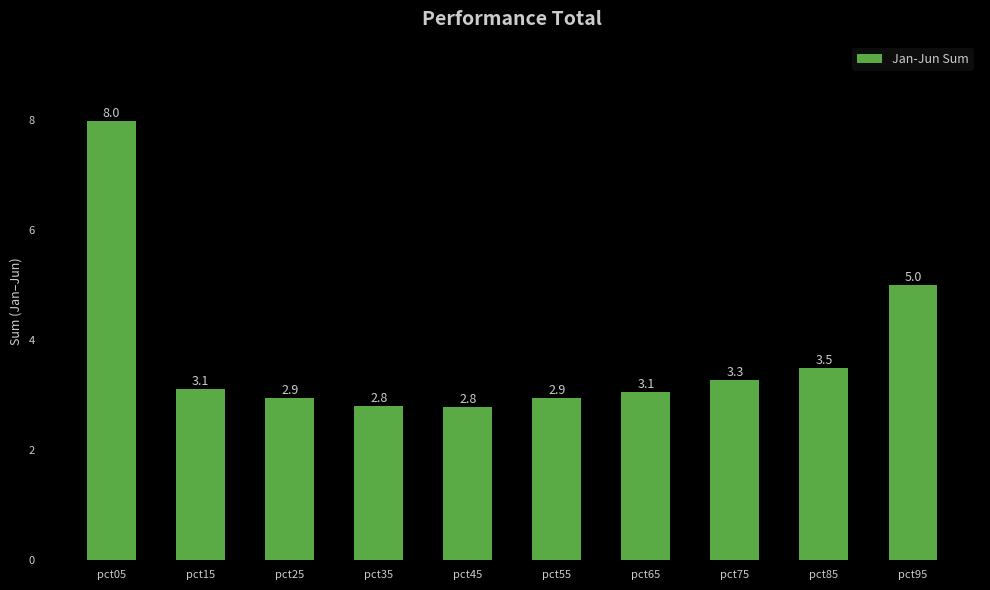

At which category does the chart reach its peak across all series?

pct05